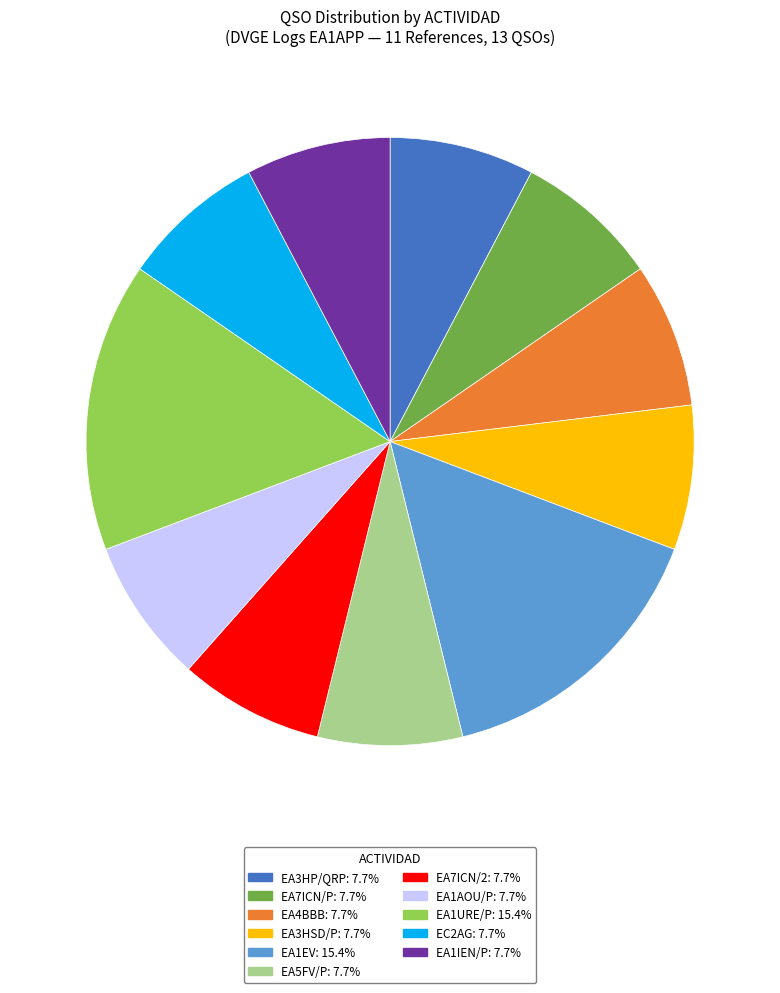

Is EC2AG: 7.7% the majority of the pie?

No